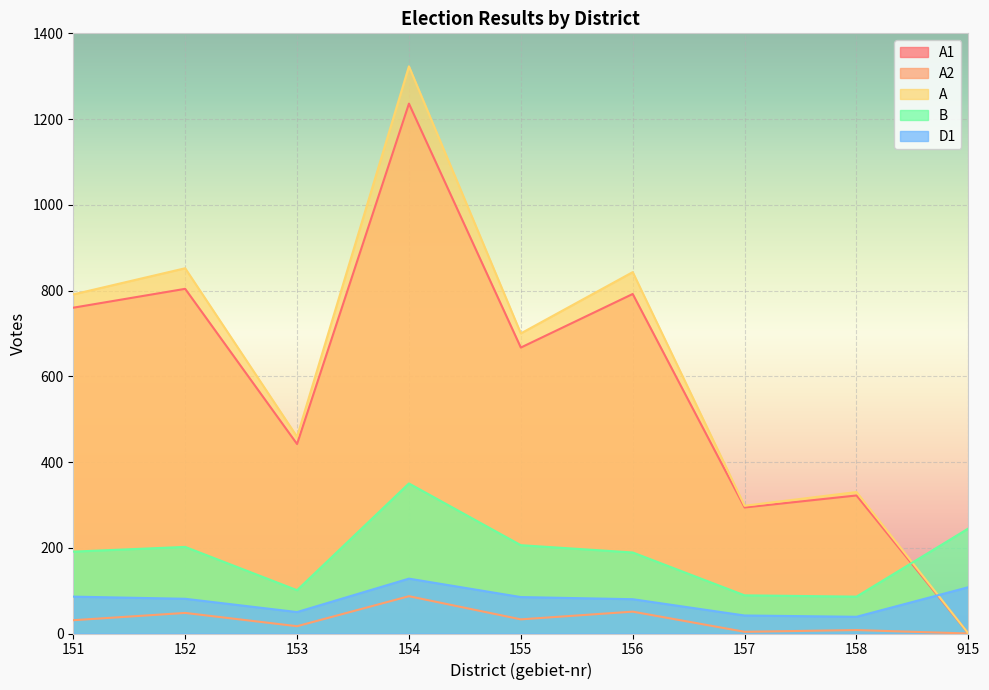

True or false: A has a value of 700 at 155.

True